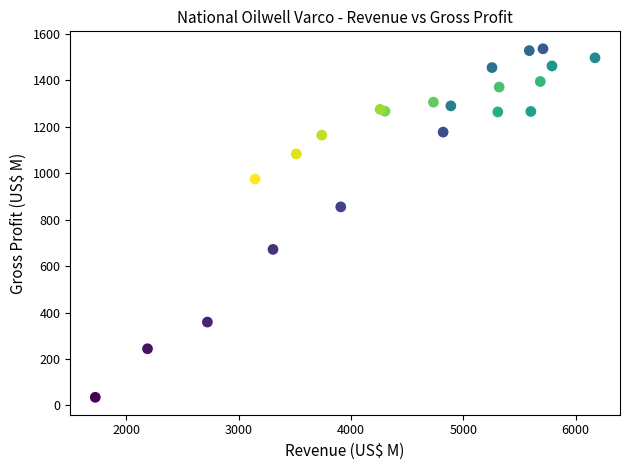

What Y value in the scatter plot is closest to 785?

855